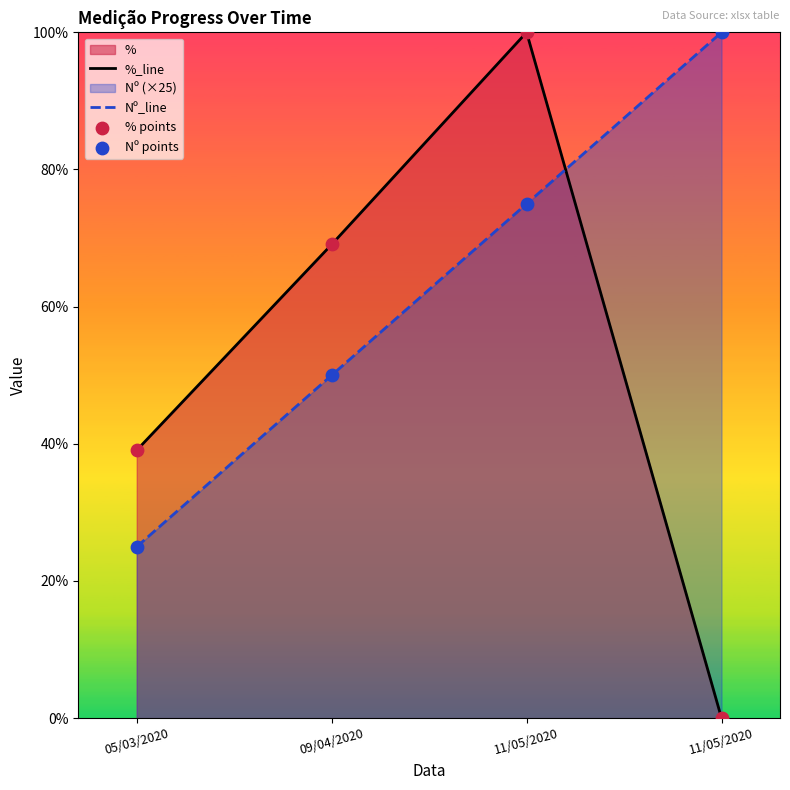

Which series has the largest total across all categories?

Nº_line